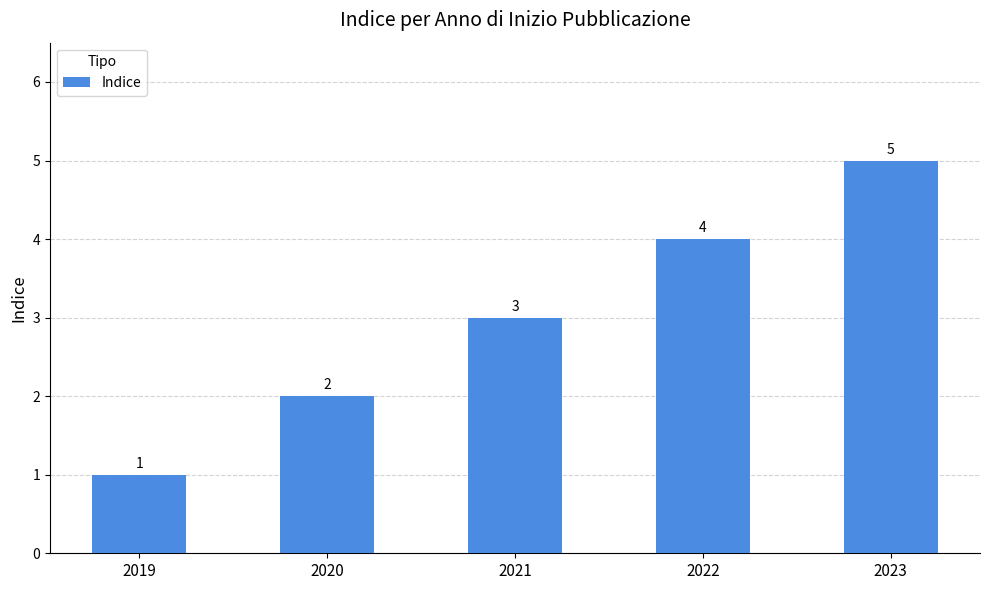

Reading left to right, what are all the values shown in this chart?

1	2	3	4	5